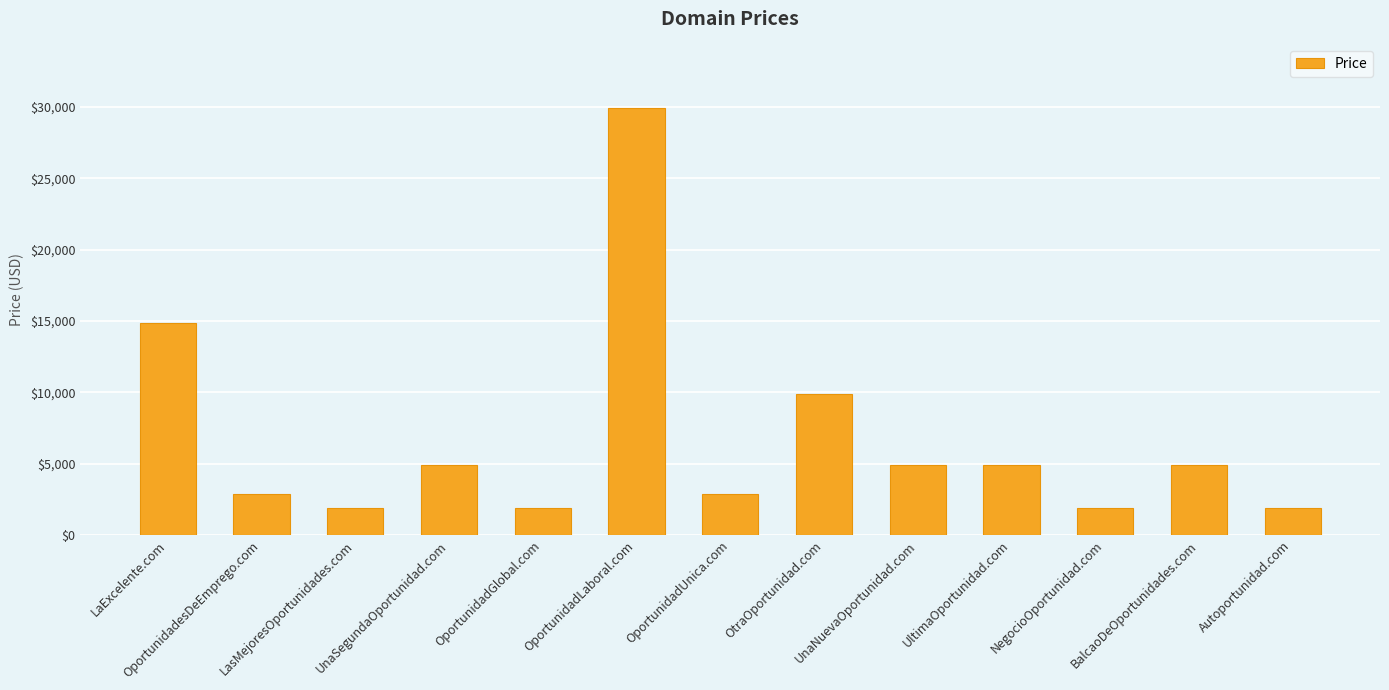

What is the value of the 12th bar from the left?

4888